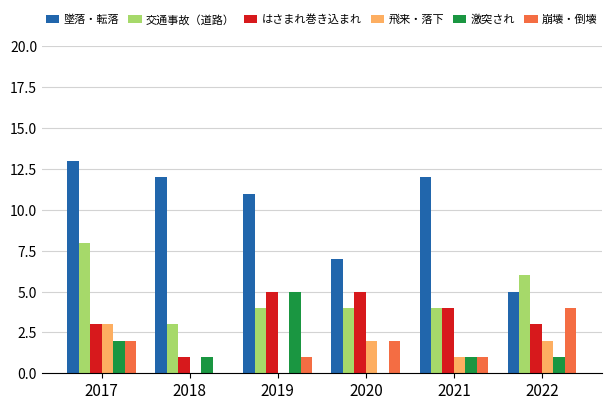

How many distinct data groups are displayed?

6